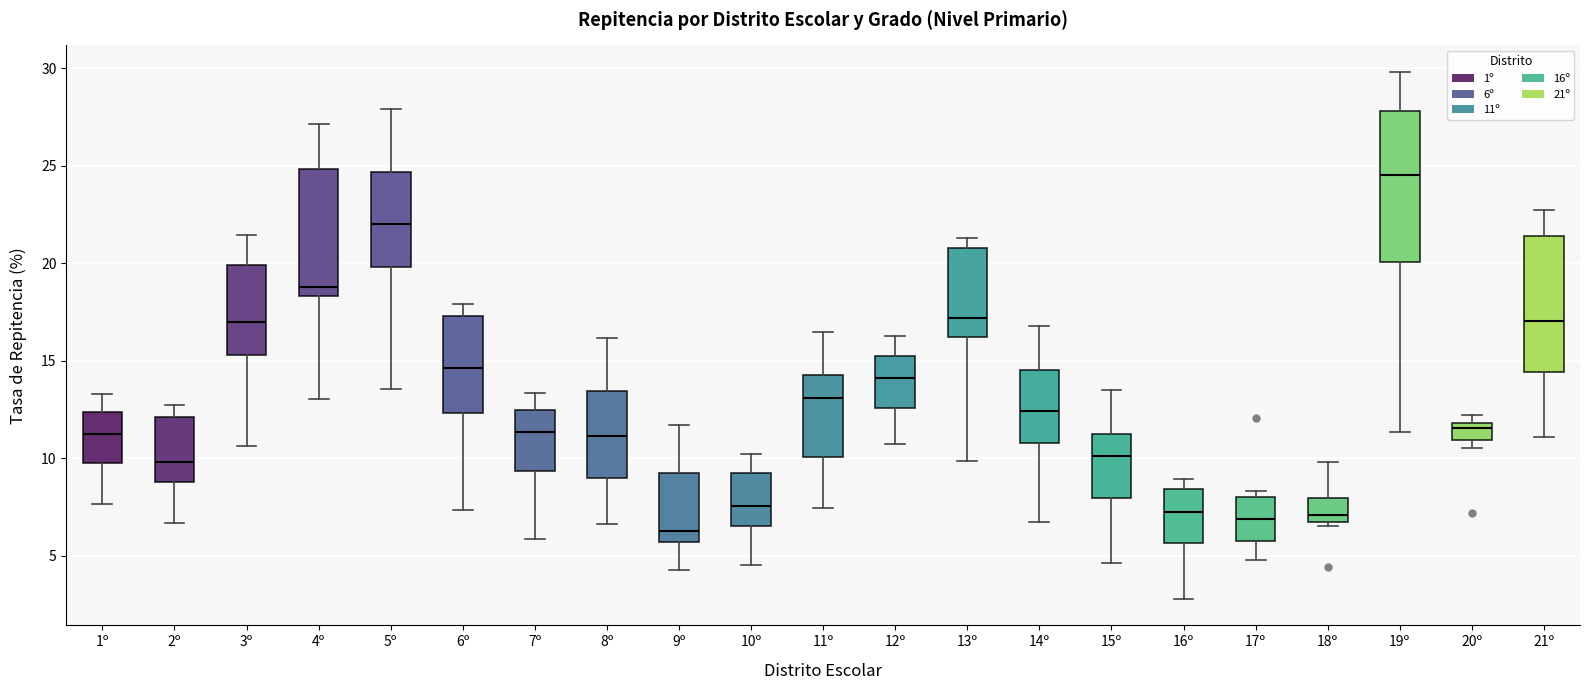

Which box is the tallest, from its lower edge to its upper edge?

19º